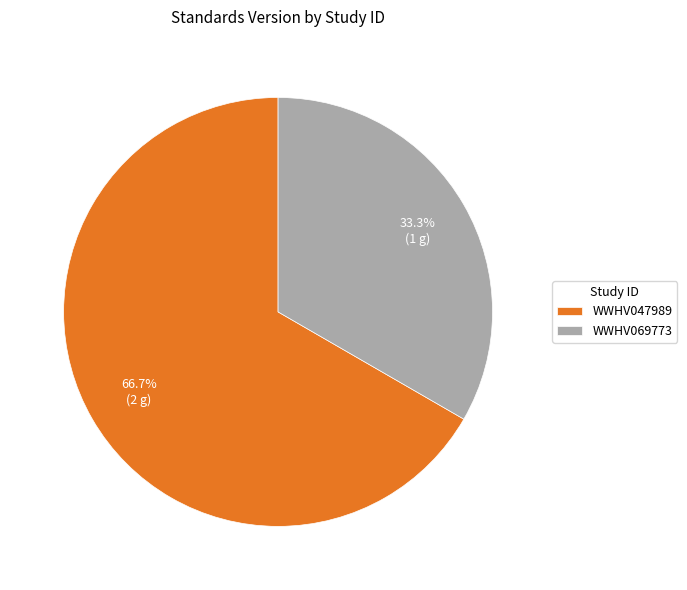

Is it true that WWHV047989 is 67% of the pie?

True